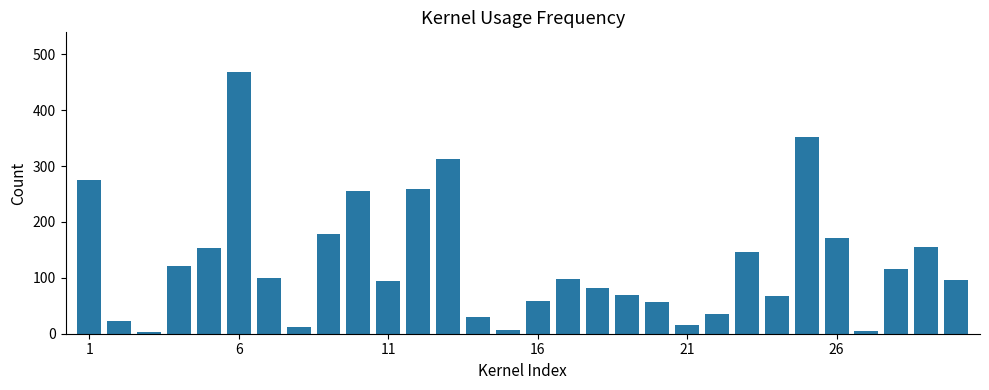

What is the value of the 7th bar from the left?

100.0